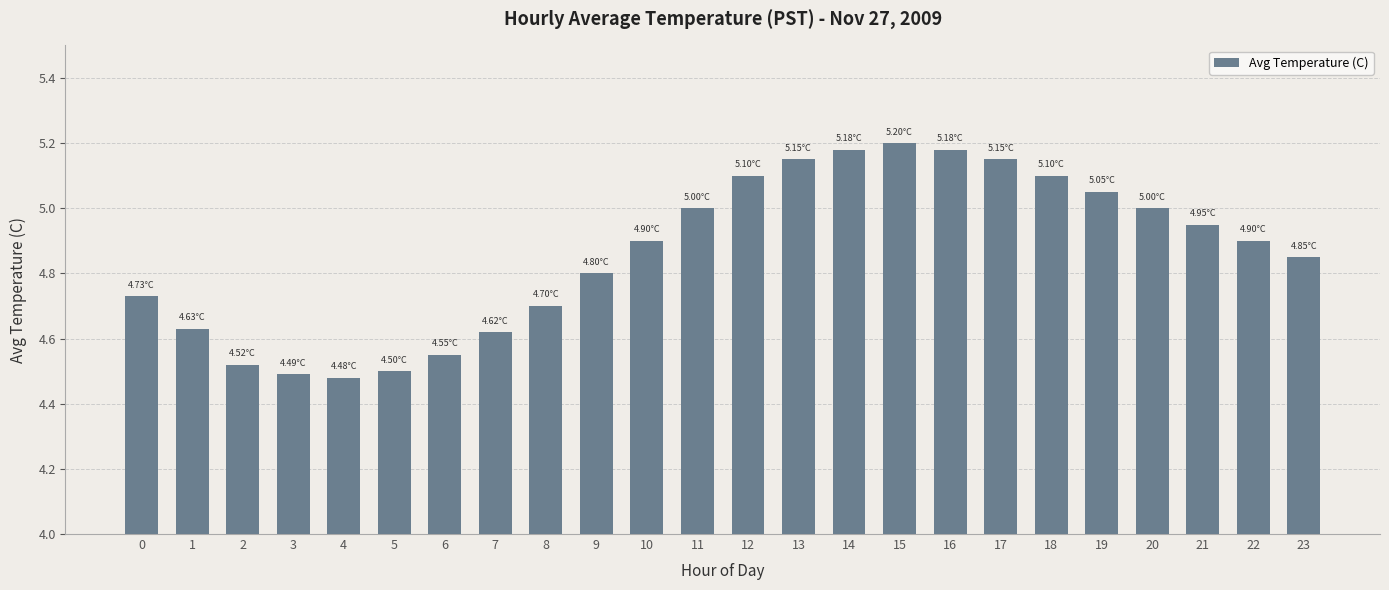

Approximately how many times larger is the value at 7 compared to 17?

0.9